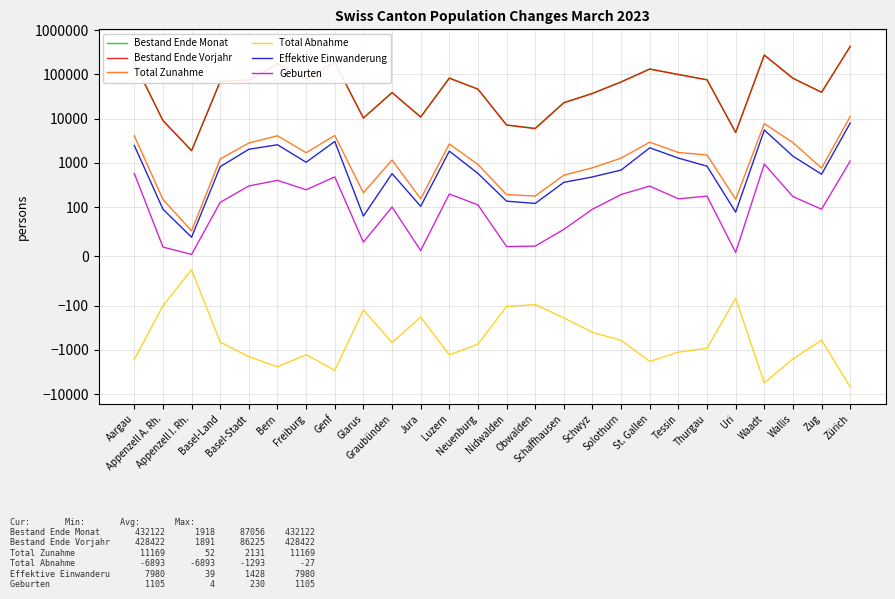

What position from the right is Neuenburg?

14